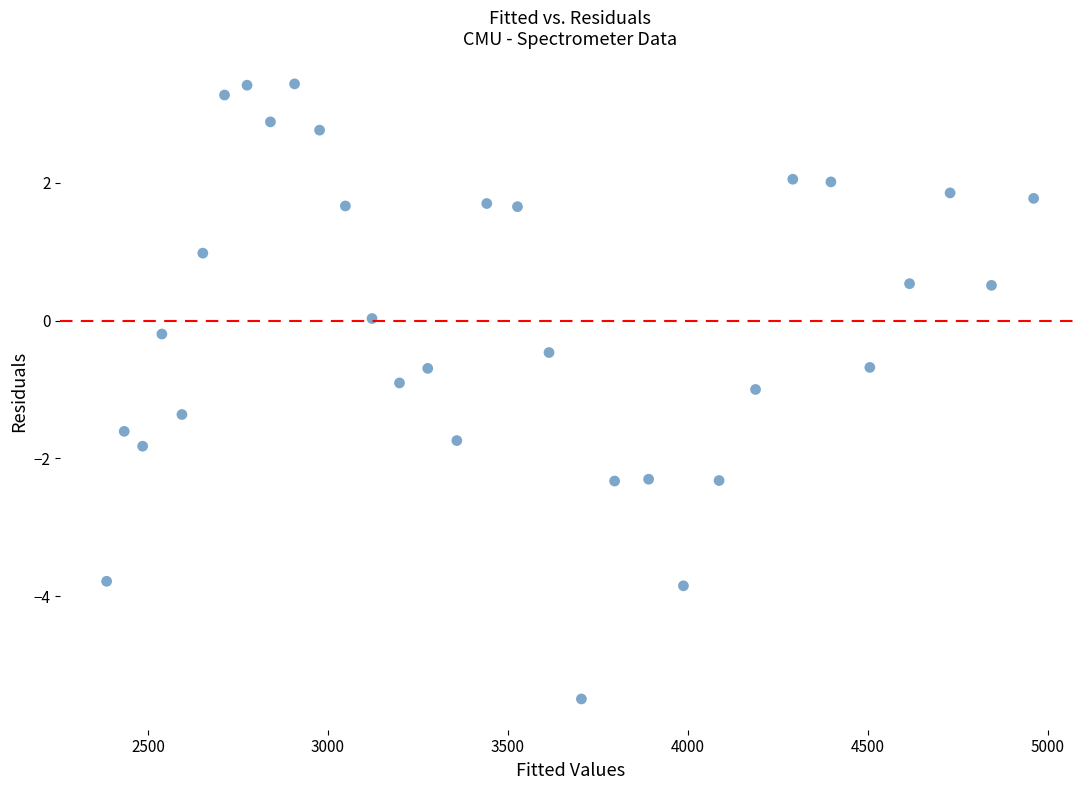

What is the range of X values (max minus min)?

2575.4